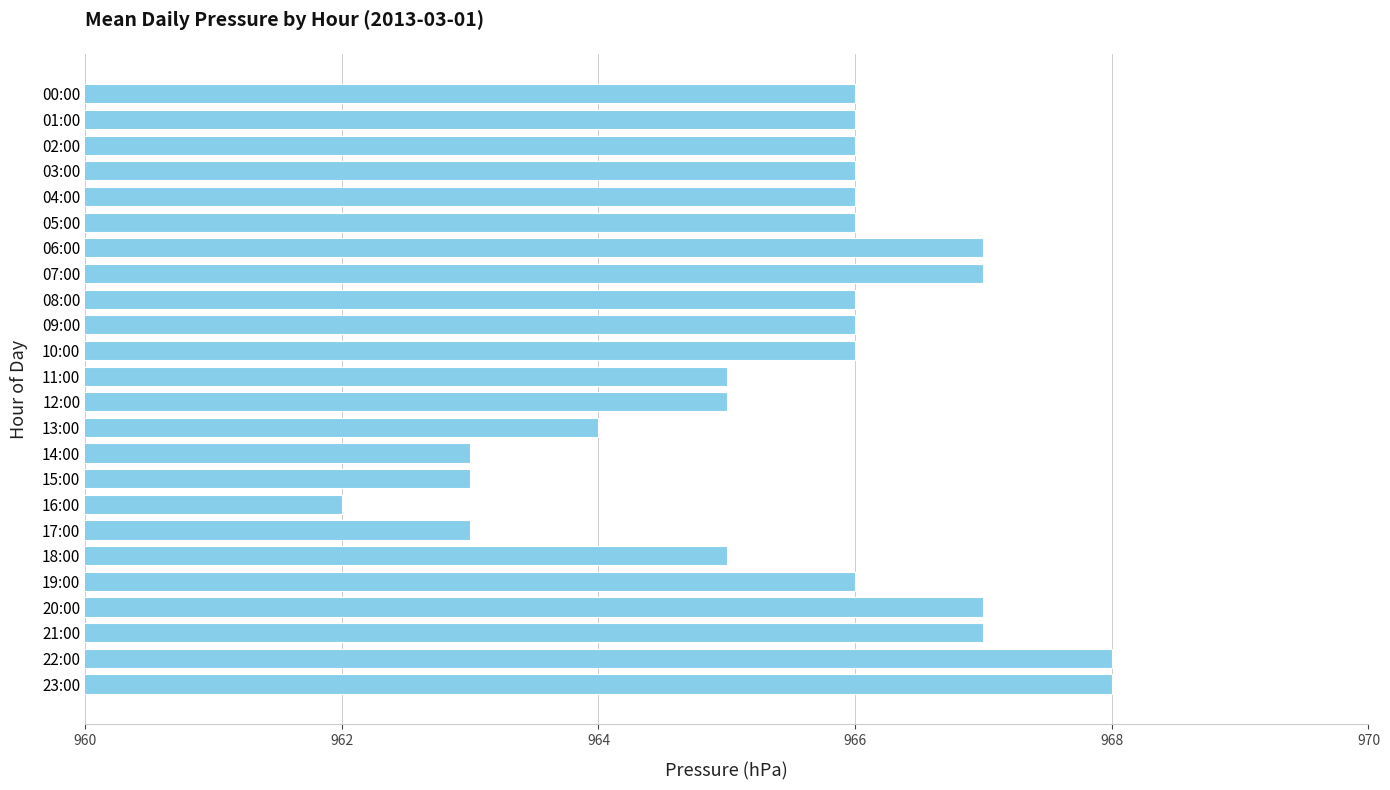

Approximately how many times larger is the value at 07:00 compared to 20:00?

1.0